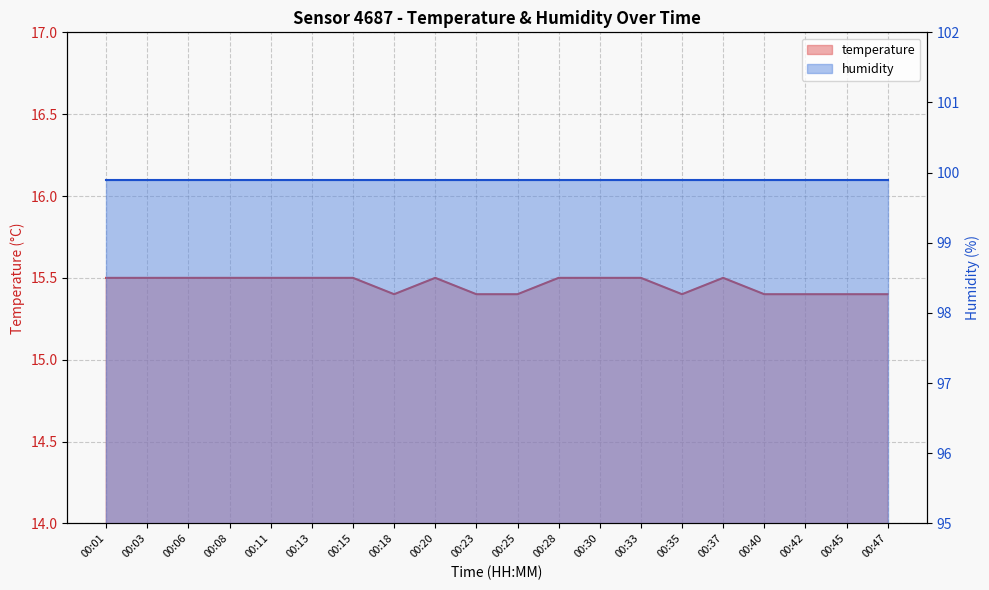

What are all the series names shown in the legend?

temperature, humidity